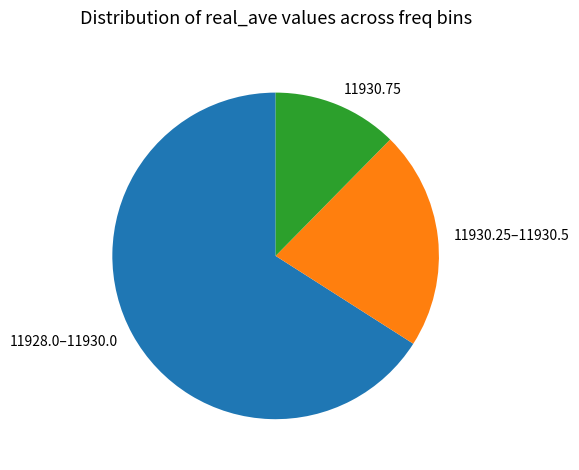

How many segments does this pie chart have?

3